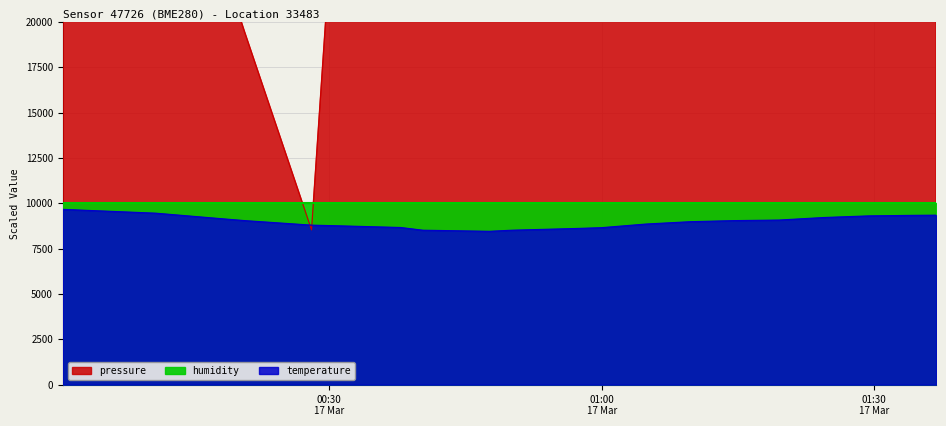

The value of temperature at 2024-03-17T00:59:58 is 8.7. True or false?

True